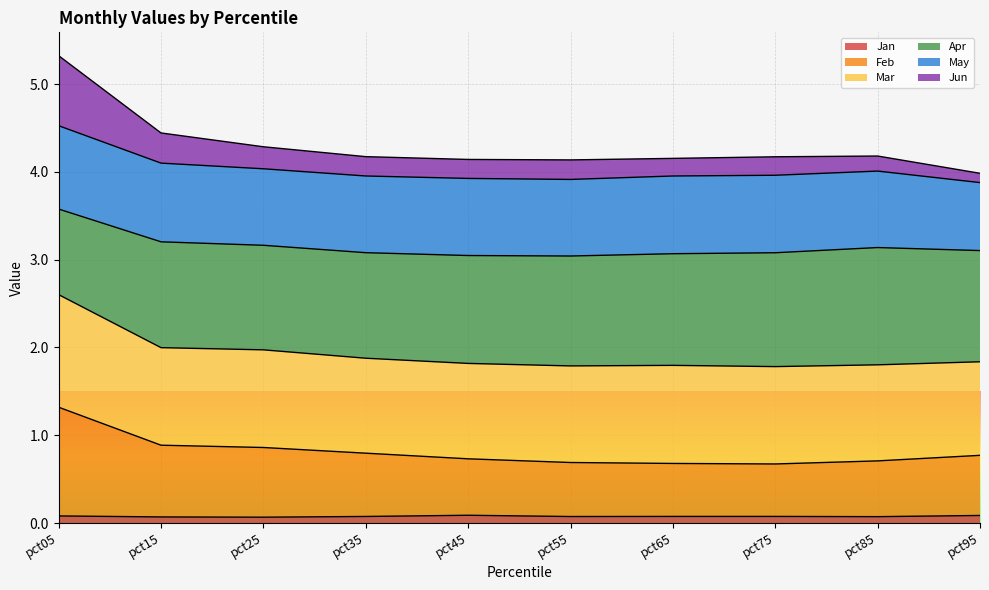

True or false: Feb and Jan intersect in this chart.

False